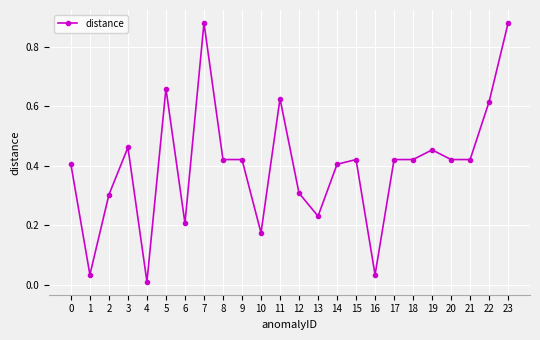

Which has a higher value, 21 or 6?

21